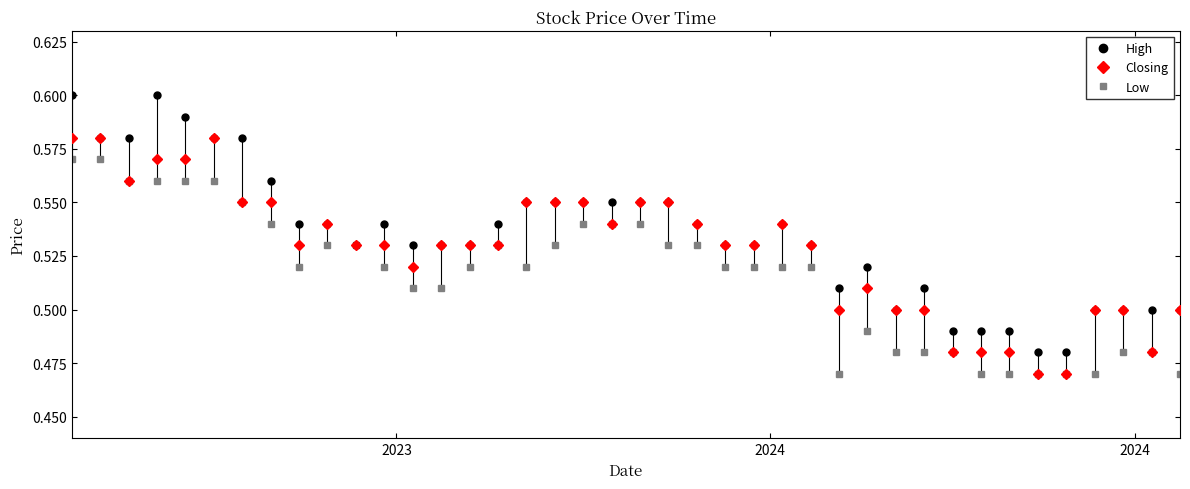

Is this an area chart (filled region under the line)?

No